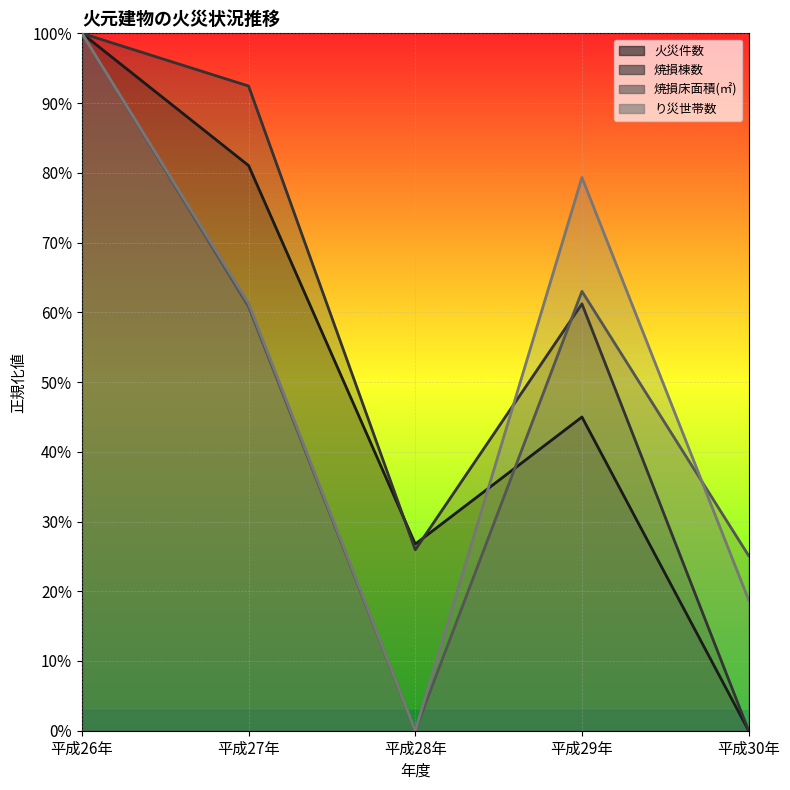

At how many categories does at least one series exceed 0?

5